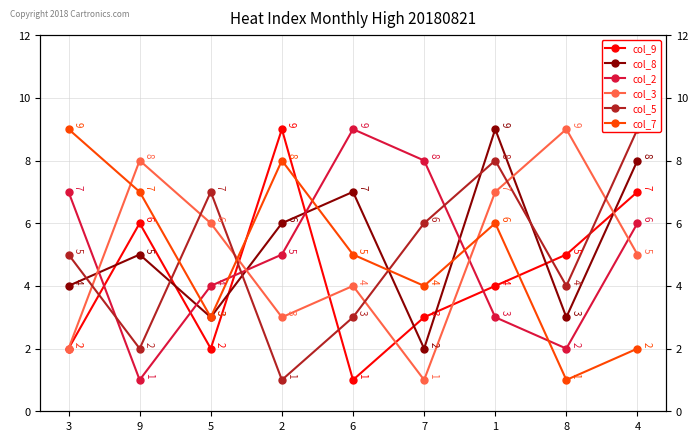

Which series has the largest total across all categories?

col_8